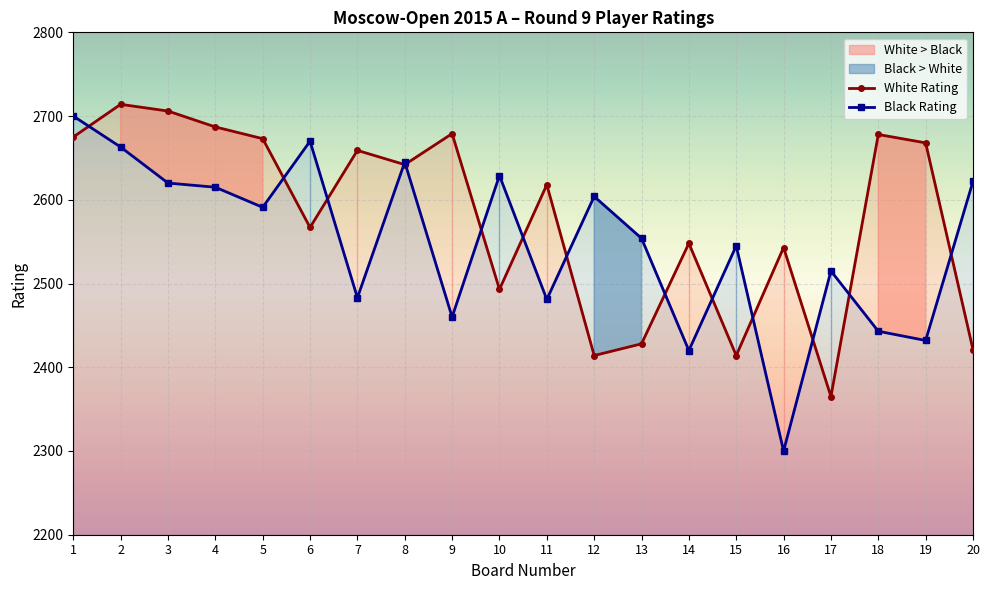

How many interior local valleys does the White Rating series have?

6